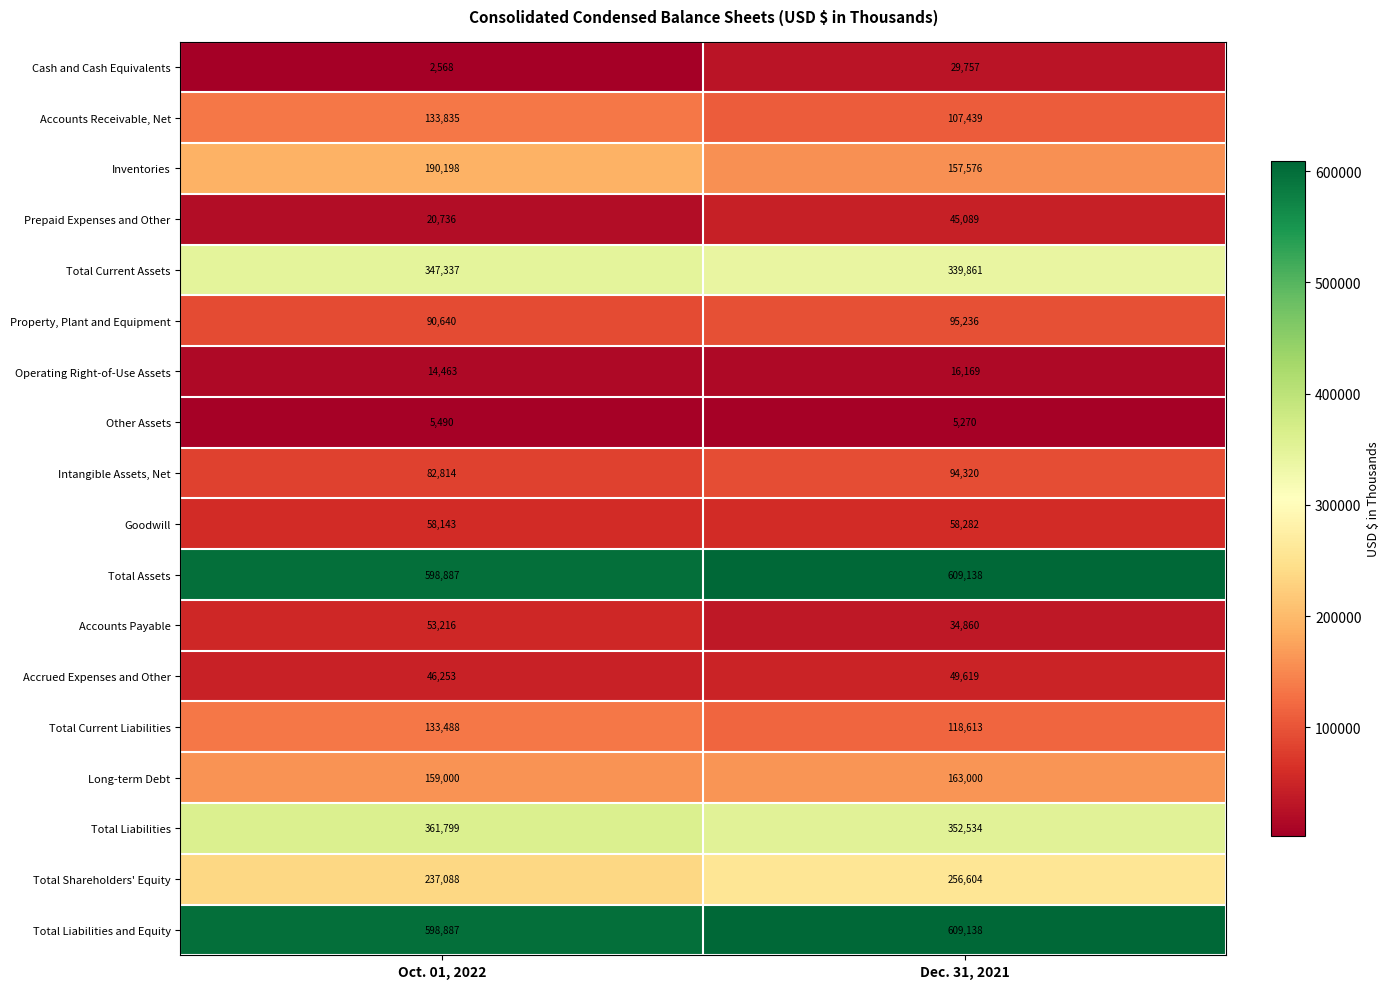

What is the difference between the maximum and minimum values in the Other Assets series?

220